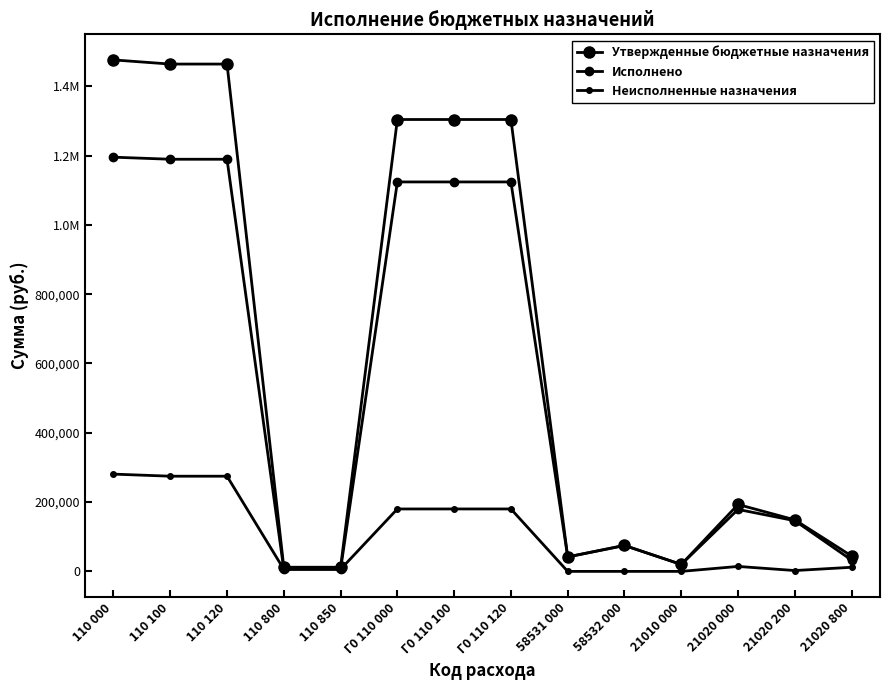

Which series has the largest range (max minus min)?

Утвержденные бюджетные назначения